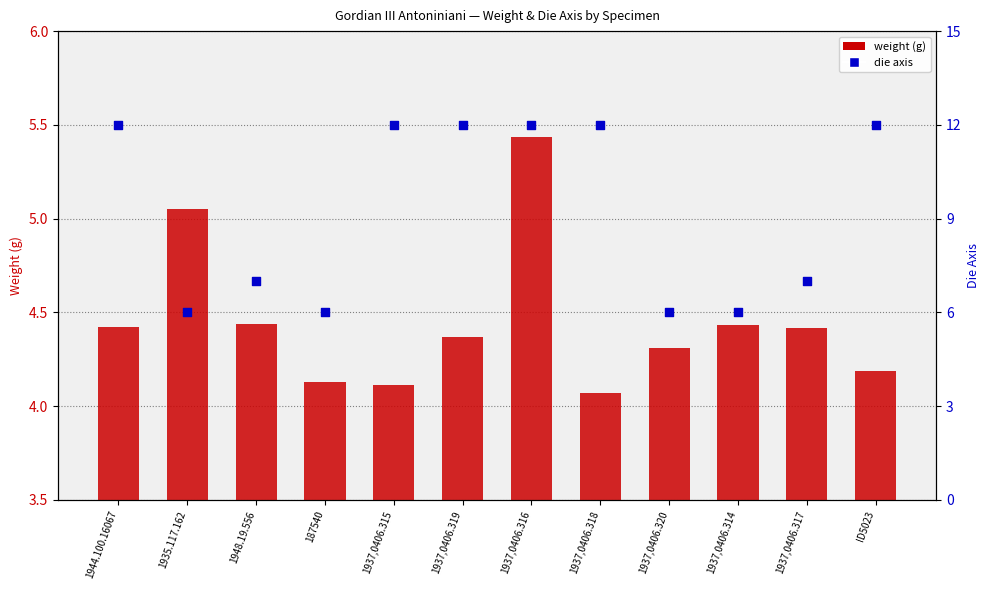

Which series has the largest Y range (max minus min)?

axis